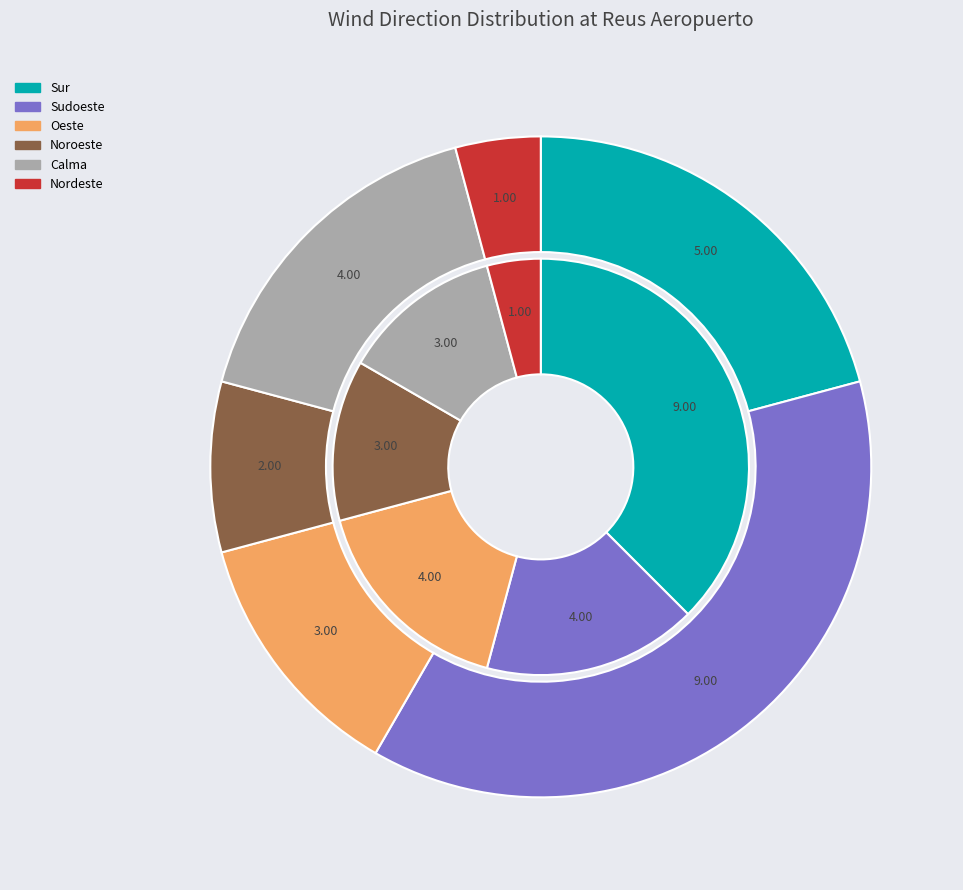

Combined, do Oeste and Sudoeste account for over 50%?

No